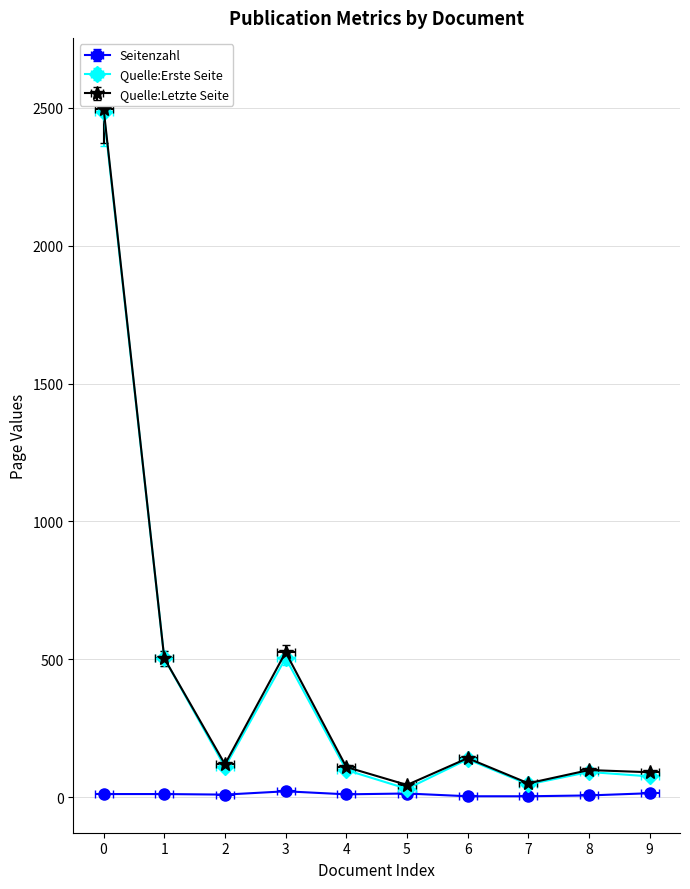

How many interior local valleys does the Quelle:Letzte Seite series have?

3